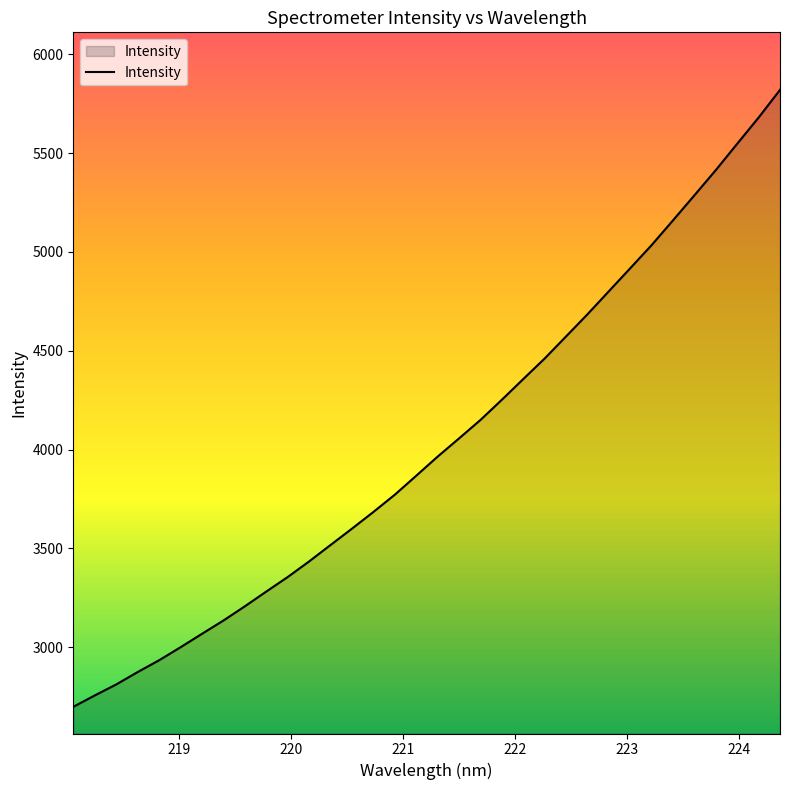

What is the smallest value displayed?

2698.5